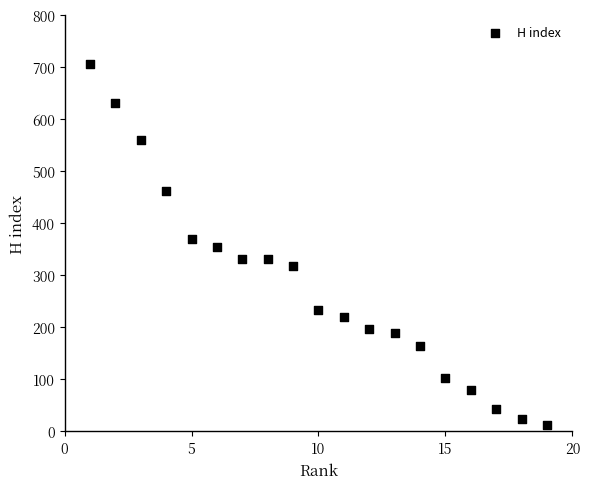

What is the range of X values (max minus min)?

18